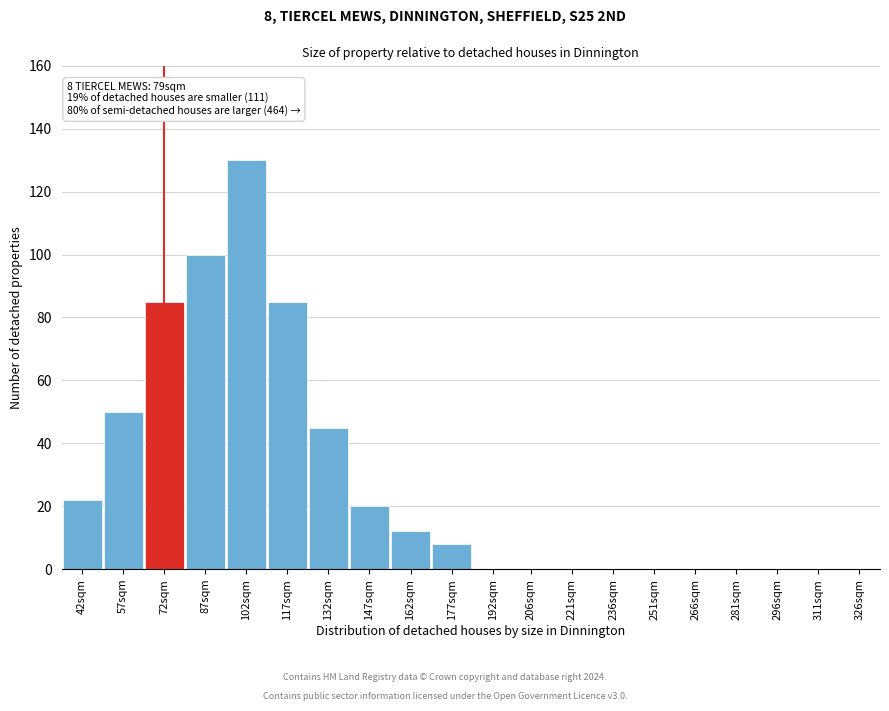

Reading left to right, transcribe all the data shown in this chart.

42sqm=22	57sqm=50	72sqm=85	87sqm=100	102sqm=130	117sqm=85	132sqm=45	147sqm=20	162sqm=12	177sqm=8	192sqm=0	206sqm=0	221sqm=0	236sqm=0	251sqm=0	266sqm=0	281sqm=0	296sqm=0	311sqm=0	326sqm=0